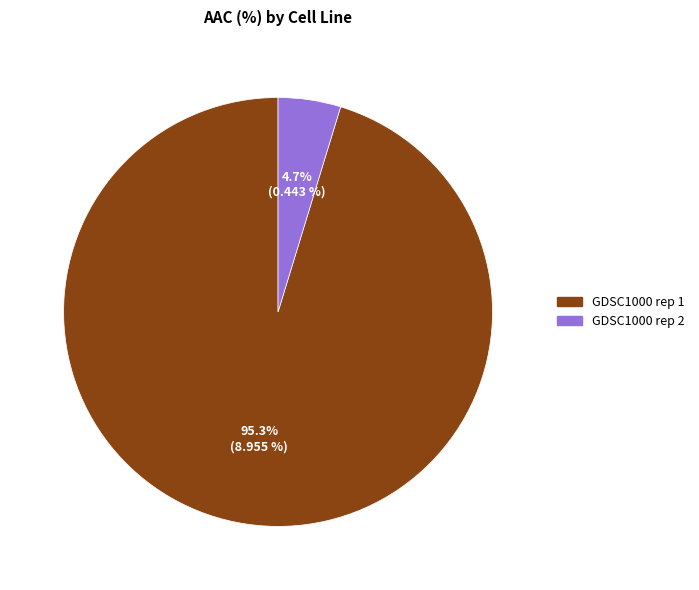

Which category has the smallest portion of the pie?

GDSC1000 rep 2